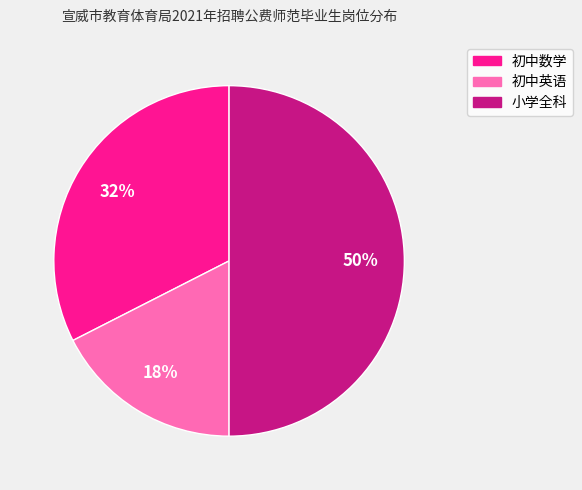

Which slice is the largest?

小学全科